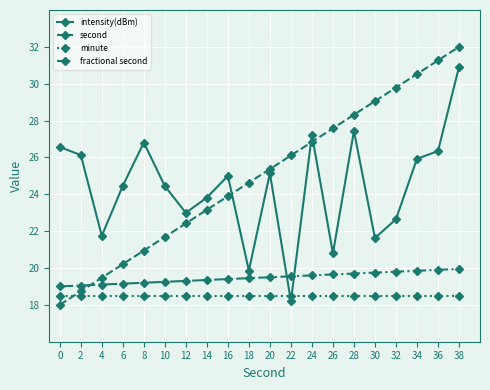

Which series has the largest range (max minus min)?

second